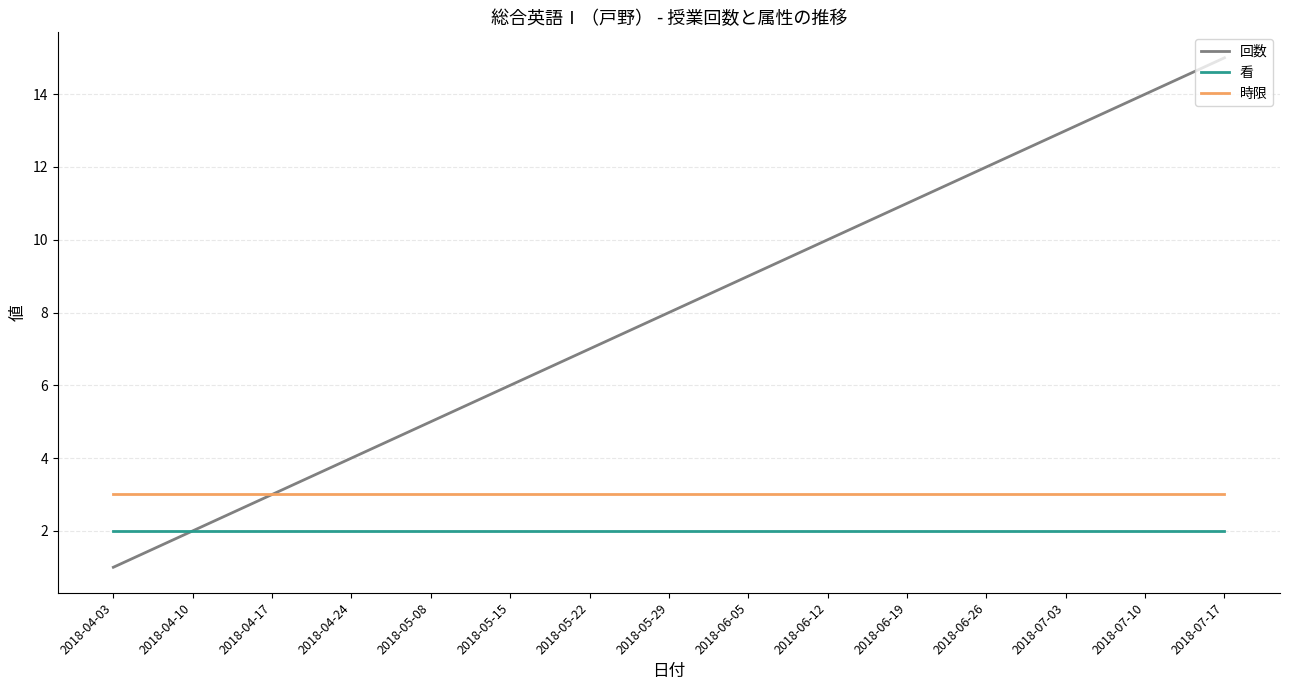

Reading right to left, what are all the values shown in this chart?

回数: 2018-07-17=15	2018-07-10=14	2018-07-03=13	2018-06-26=12	2018-06-19=11	2018-06-12=10	2018-06-05=9	2018-05-29=8	2018-05-22=7	2018-05-15=6	2018-05-08=5	2018-04-24=4	2018-04-17=3	2018-04-10=2	2018-04-03=1
看: 2018-07-17=2	2018-07-10=2	2018-07-03=2	2018-06-26=2	2018-06-19=2	2018-06-12=2	2018-06-05=2	2018-05-29=2	2018-05-22=2	2018-05-15=2	2018-05-08=2	2018-04-24=2	2018-04-17=2	2018-04-10=2	2018-04-03=2
時限: 2018-07-17=3	2018-07-10=3	2018-07-03=3	2018-06-26=3	2018-06-19=3	2018-06-12=3	2018-06-05=3	2018-05-29=3	2018-05-22=3	2018-05-15=3	2018-05-08=3	2018-04-24=3	2018-04-17=3	2018-04-10=3	2018-04-03=3